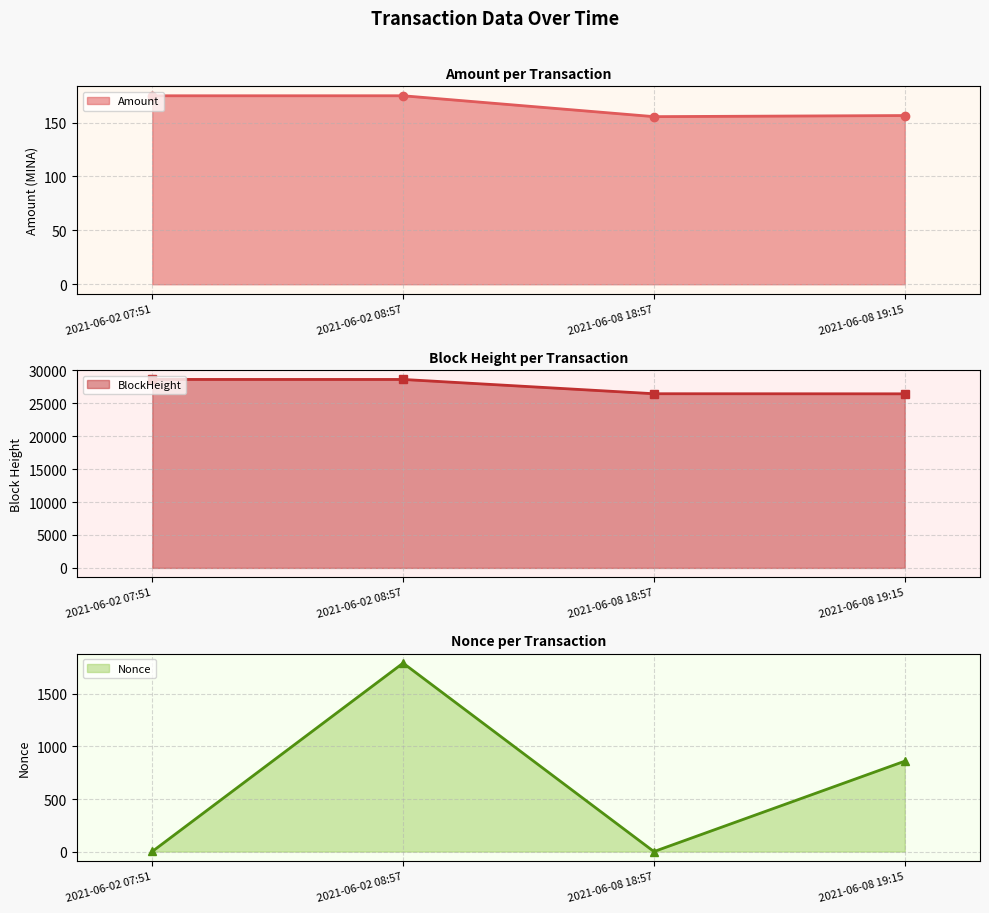

Where do Amount_line and Nonce_line first cross each other?

2021-06-02 07:51 and 2021-06-02 08:57